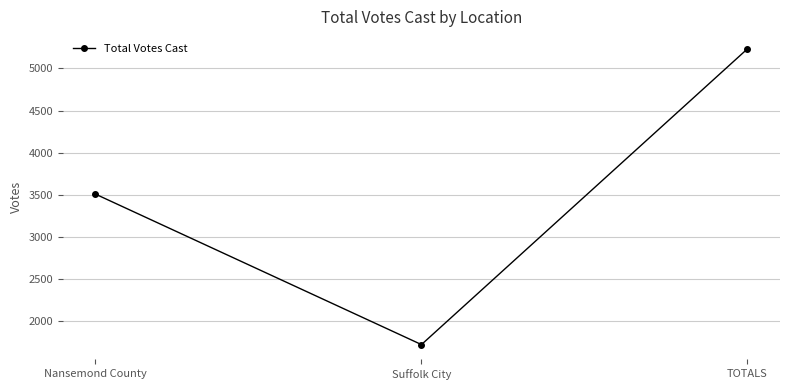

Read the value at TOTALS, to the nearest 10.

5230